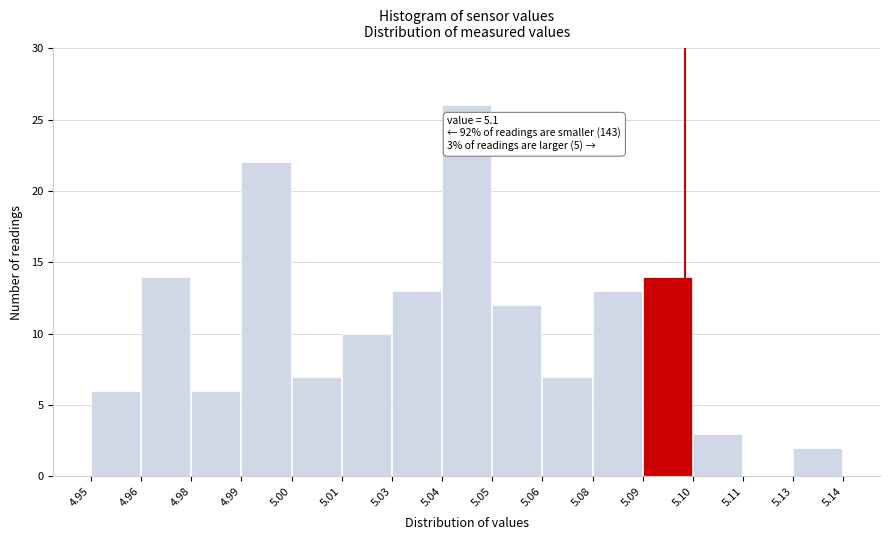

Reading left to right, transcribe all the data shown in this chart.

4.95=6	4.96=14	4.98=6	4.99=22	5.00=7	5.01=10	5.03=13	5.04=26	5.05=12	5.06=7	5.08=13	5.09=14	5.10=3	5.11=0	5.13=2